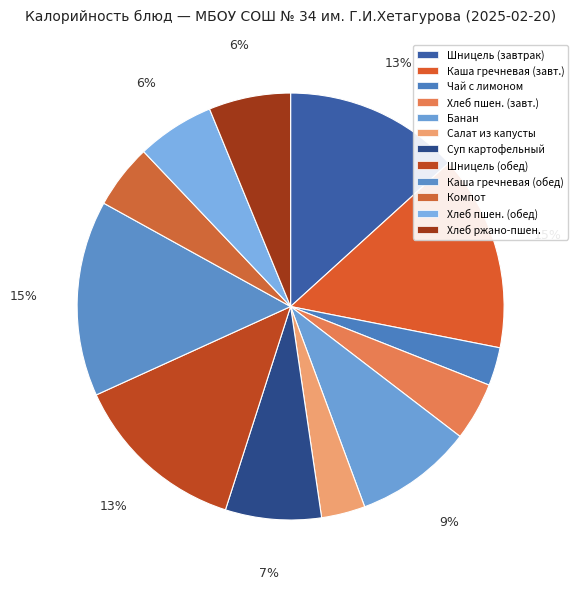

To the nearest percent, what is the difference between the largest and smallest slice percentages?

12%